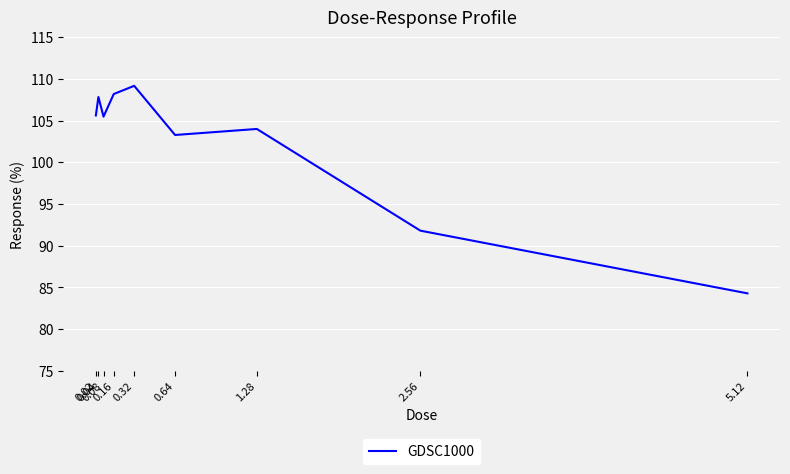

True or false: the data shows 72.5 at 0.08.

False